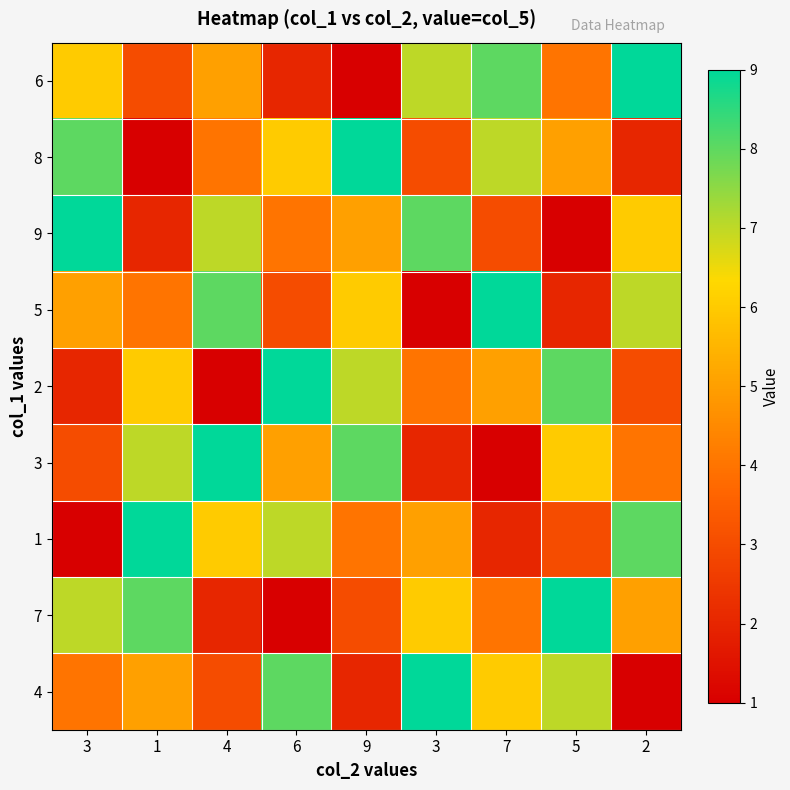

What is the total value across all series at 1?

45